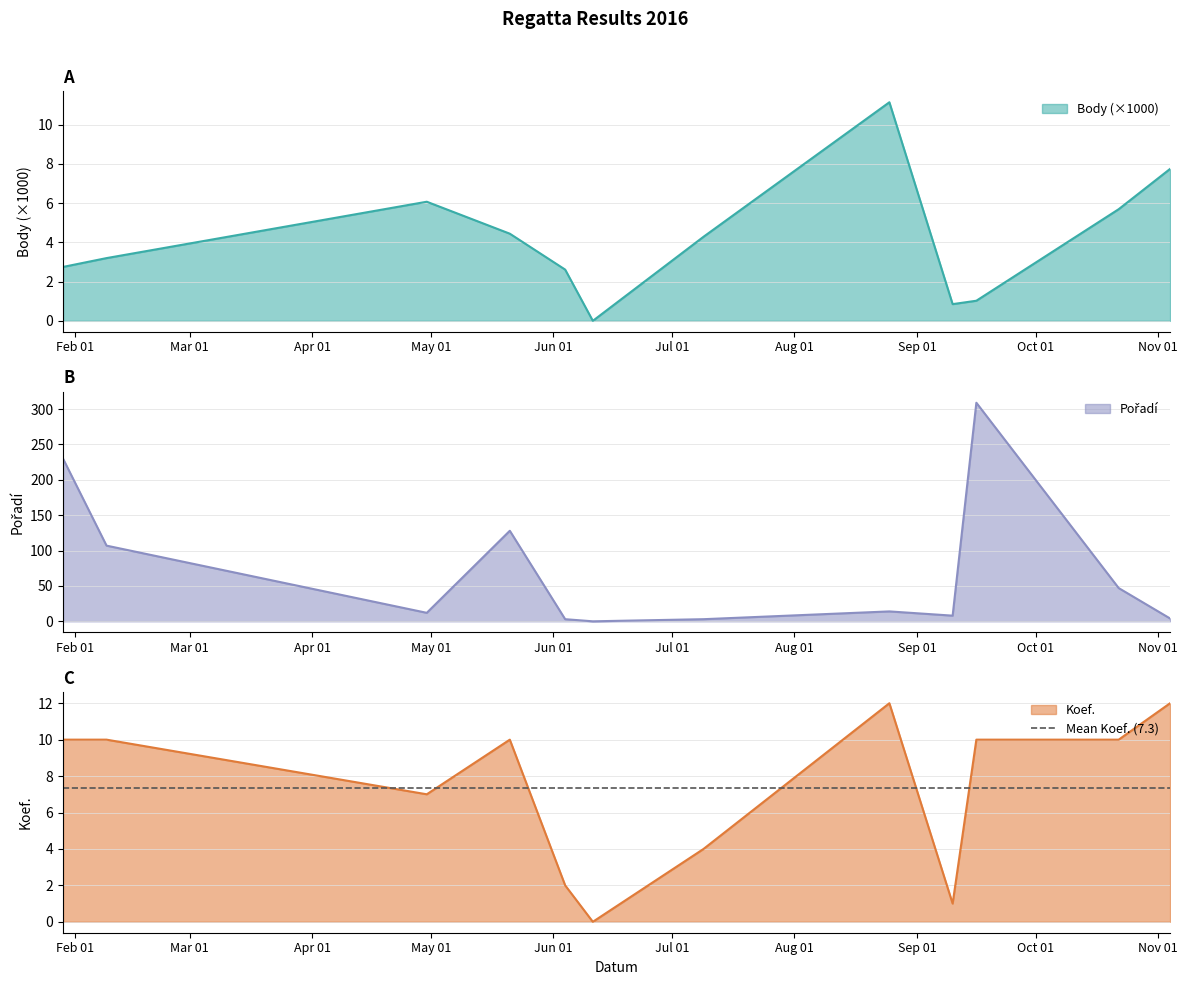

Which series has the largest range (max minus min)?

Pořadí